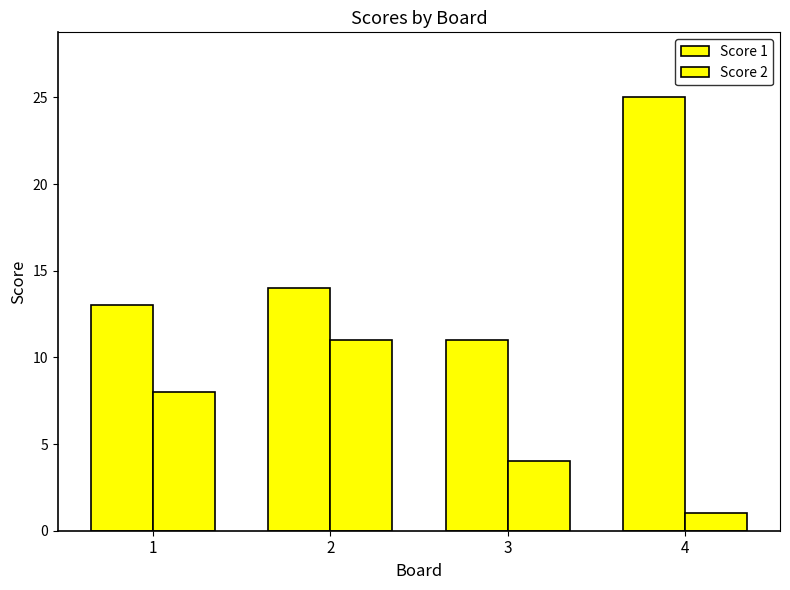

How many groups of bars are there?

4